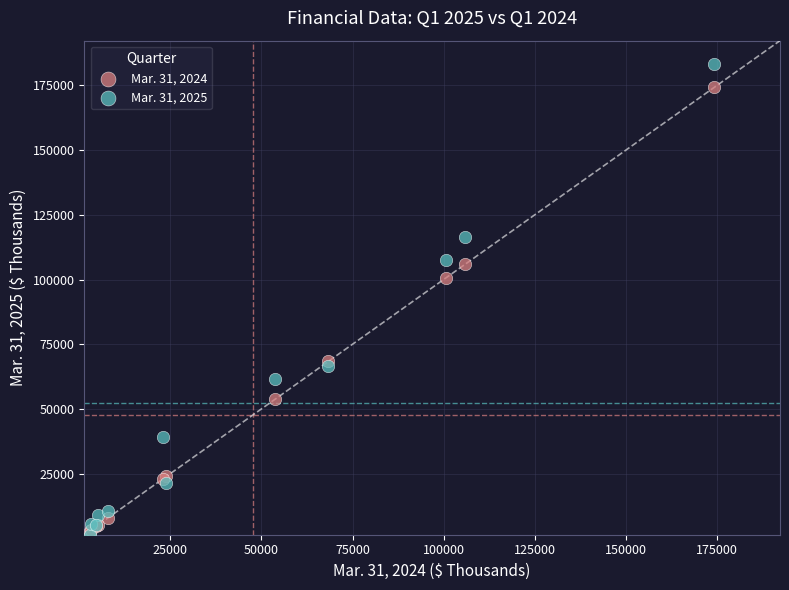

Across all series, what Y value is closest to 92296?

100775